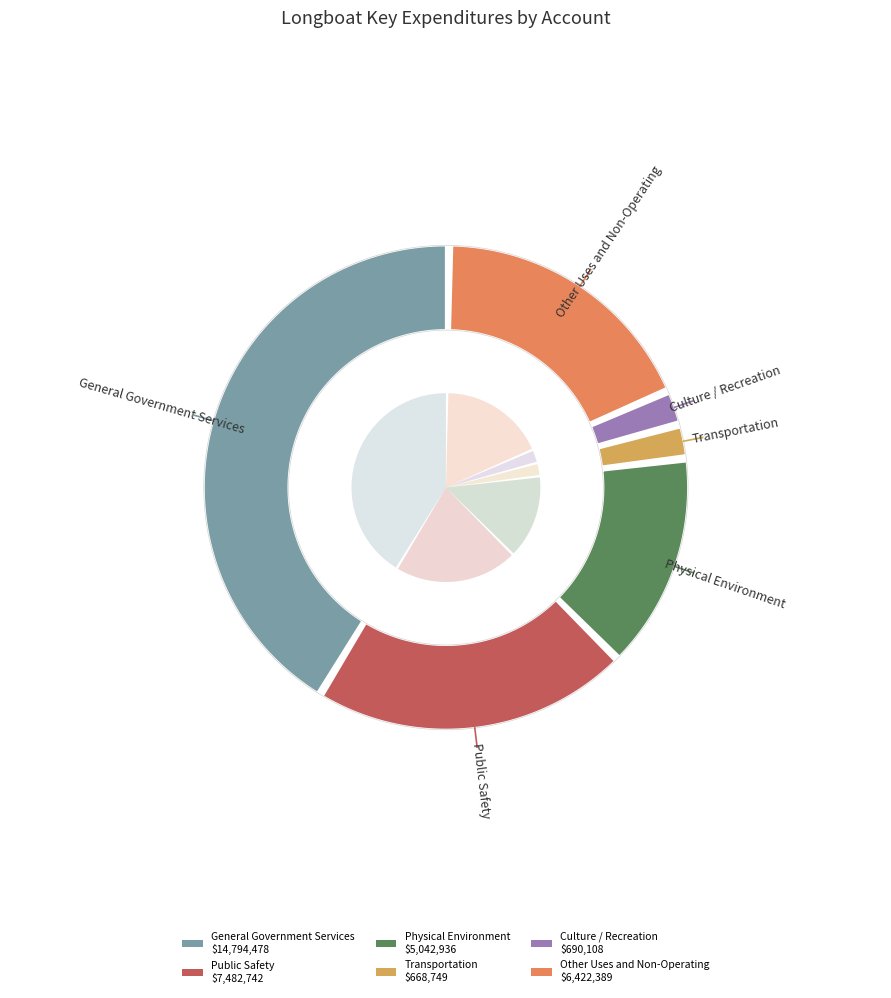

Is Other Uses and Non-Operating the majority of the pie?

No